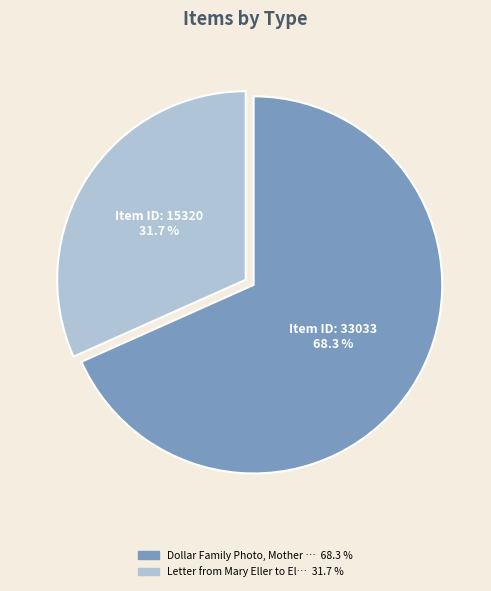

Is there a majority slice in this chart?

Yes